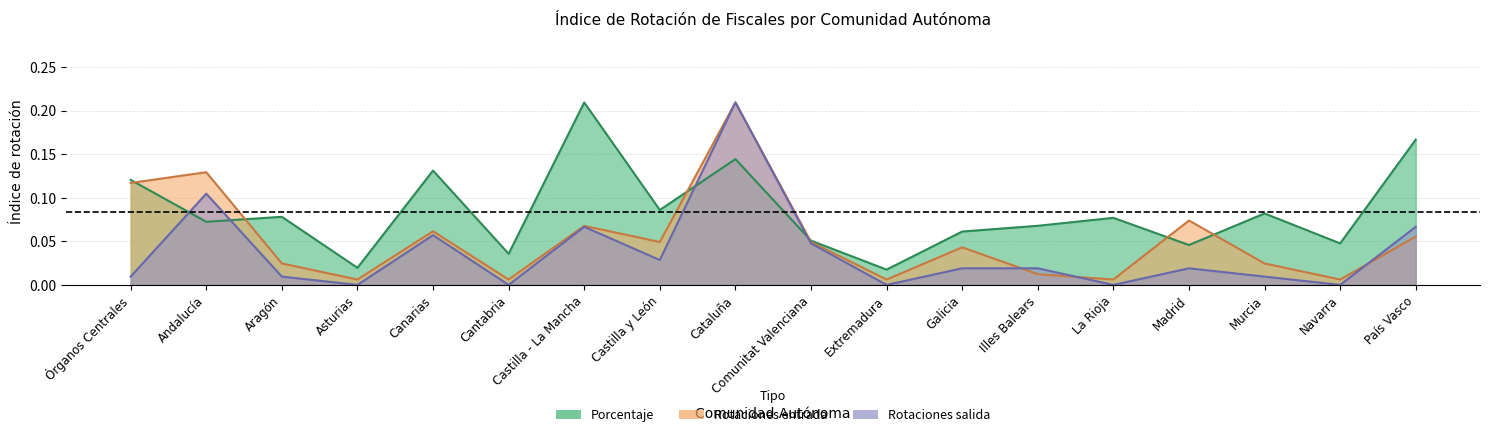

Which category has the lowest value in the Rotaciones entrada series?

Asturias